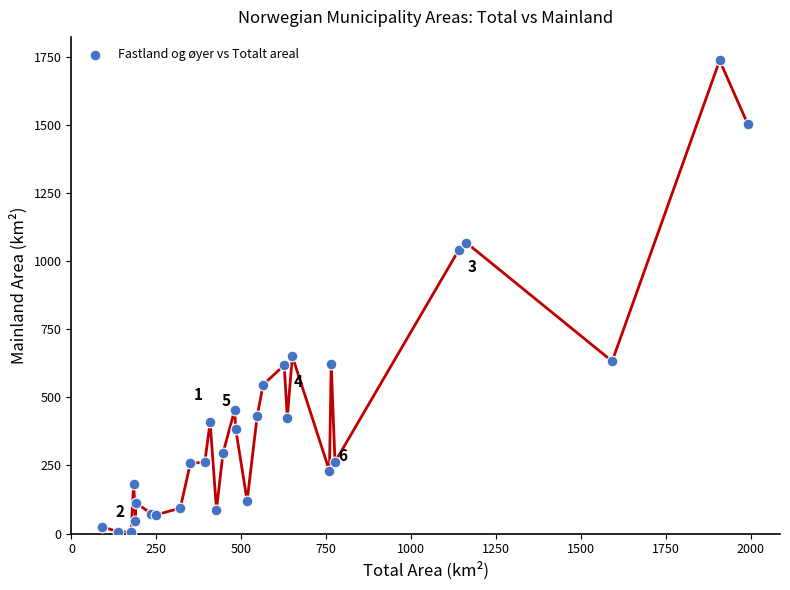

What Y value in the scatter plot is closest to 871?

1040.6